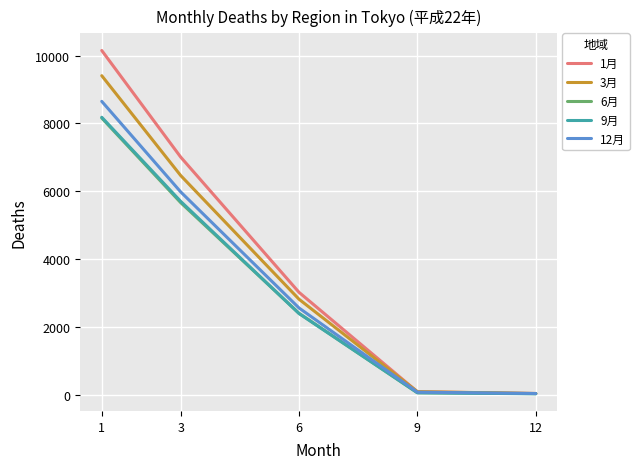

At which category does the chart reach its peak across all series?

1